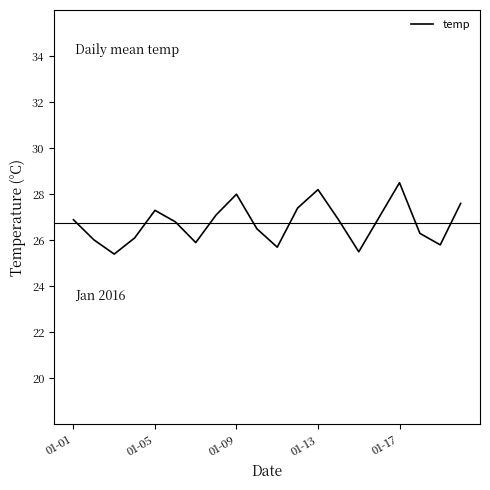

What is the difference between the maximum and minimum values?

3.1